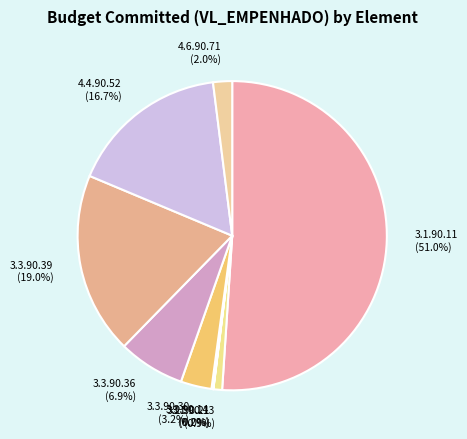

To the nearest percent, what is the difference between the 3.3.90.30 and 3.1.90.13 slice percentages?

2%